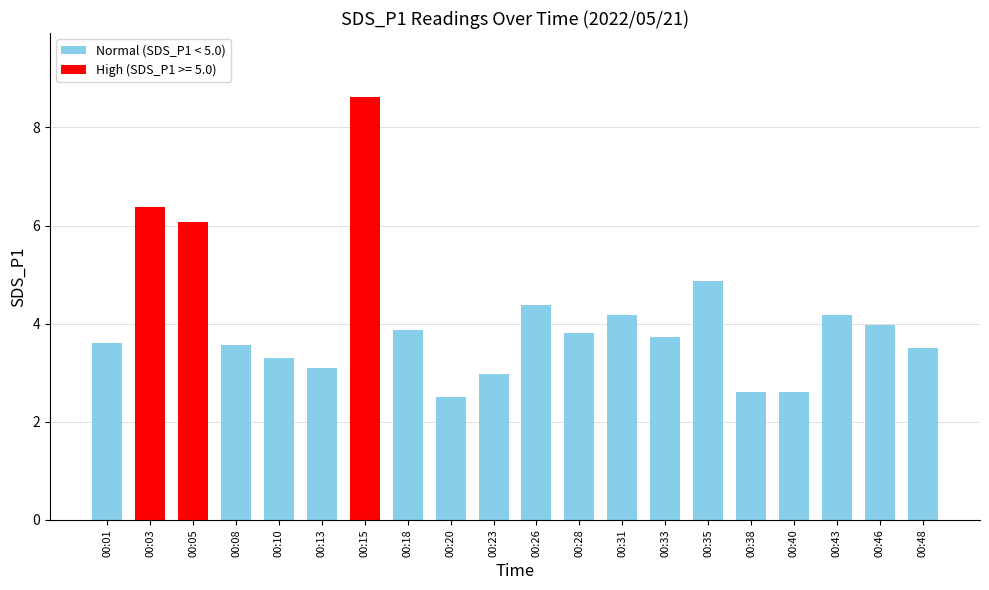

Are the bars grouped side by side (vs. stacked)?

No